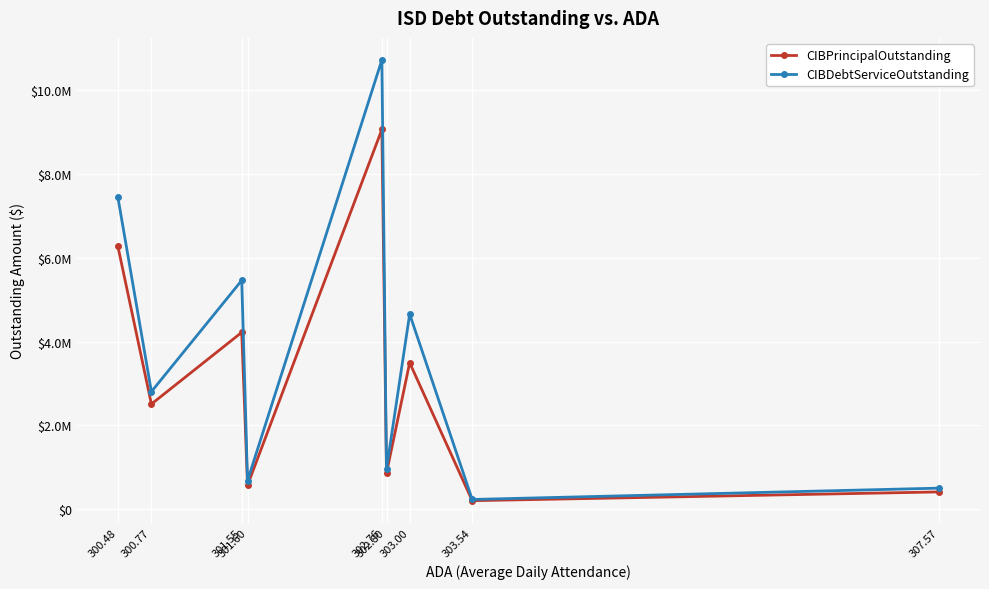

At which category is the sum across all series the highest?

302.76